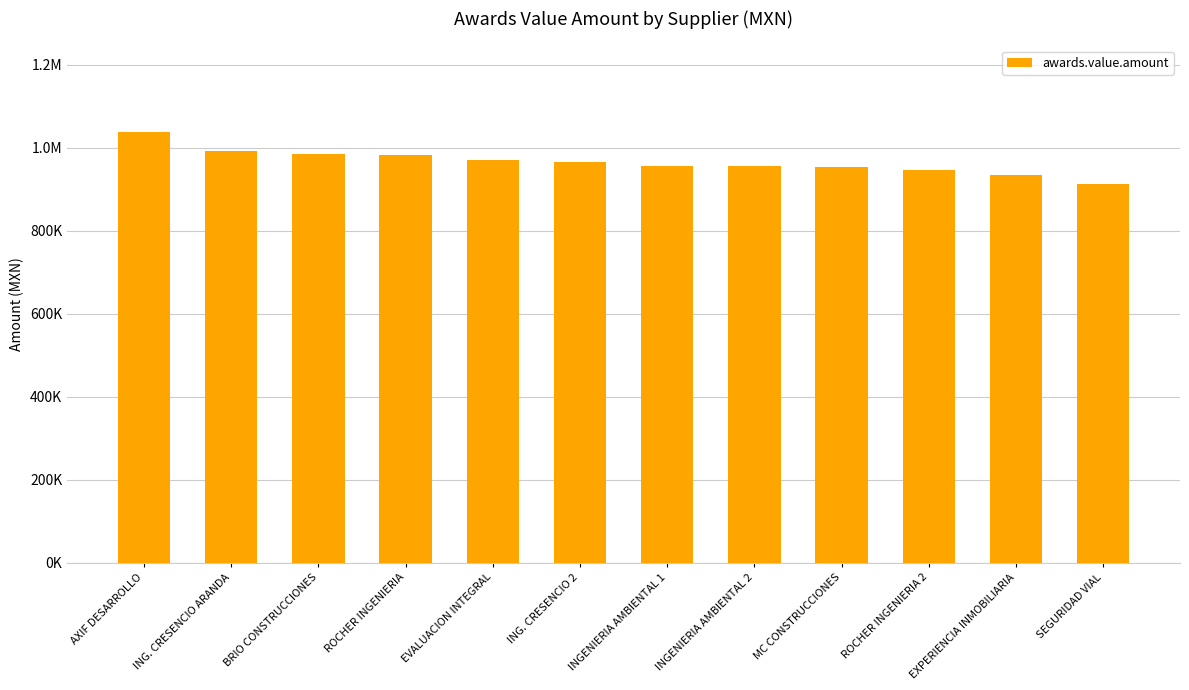

Where does the data first go above 966274?

AXIF DESARROLLO